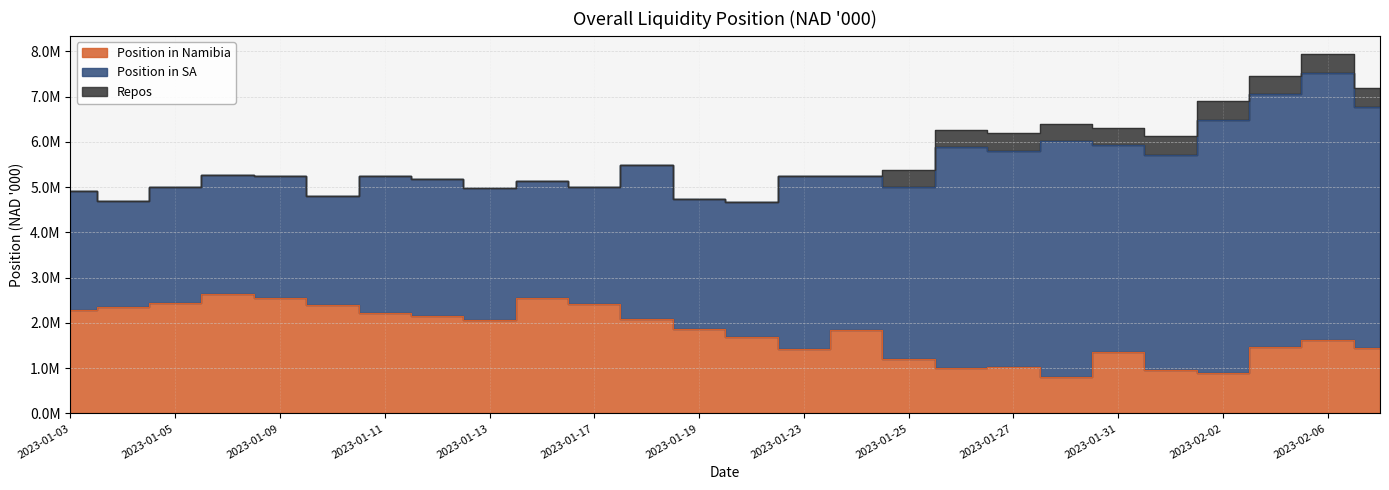

What are all the series names shown in the legend?

Position in Namibia, Position in SA, Repos